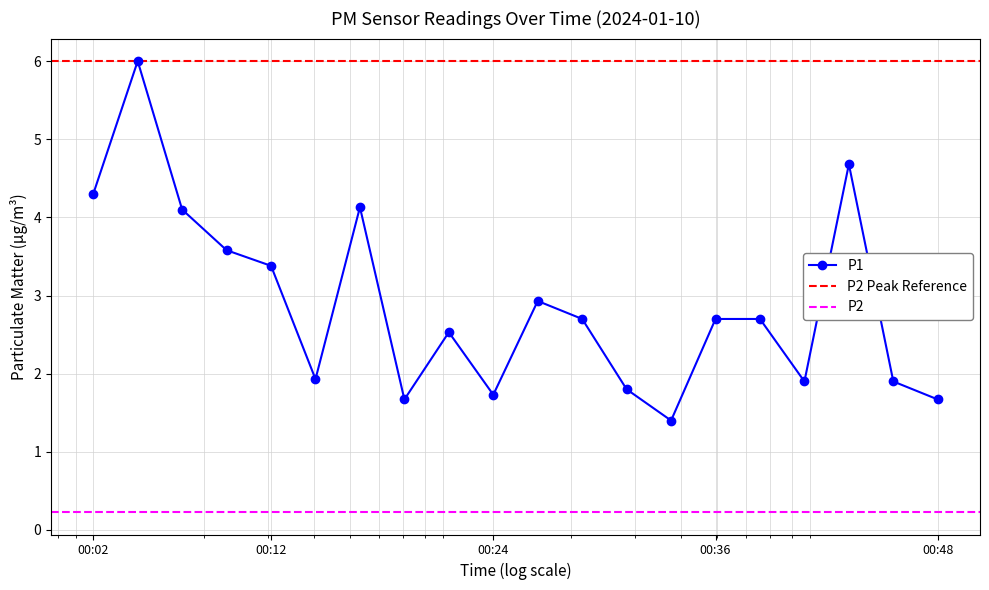

What is the value of the 2nd point from the left?

6.0